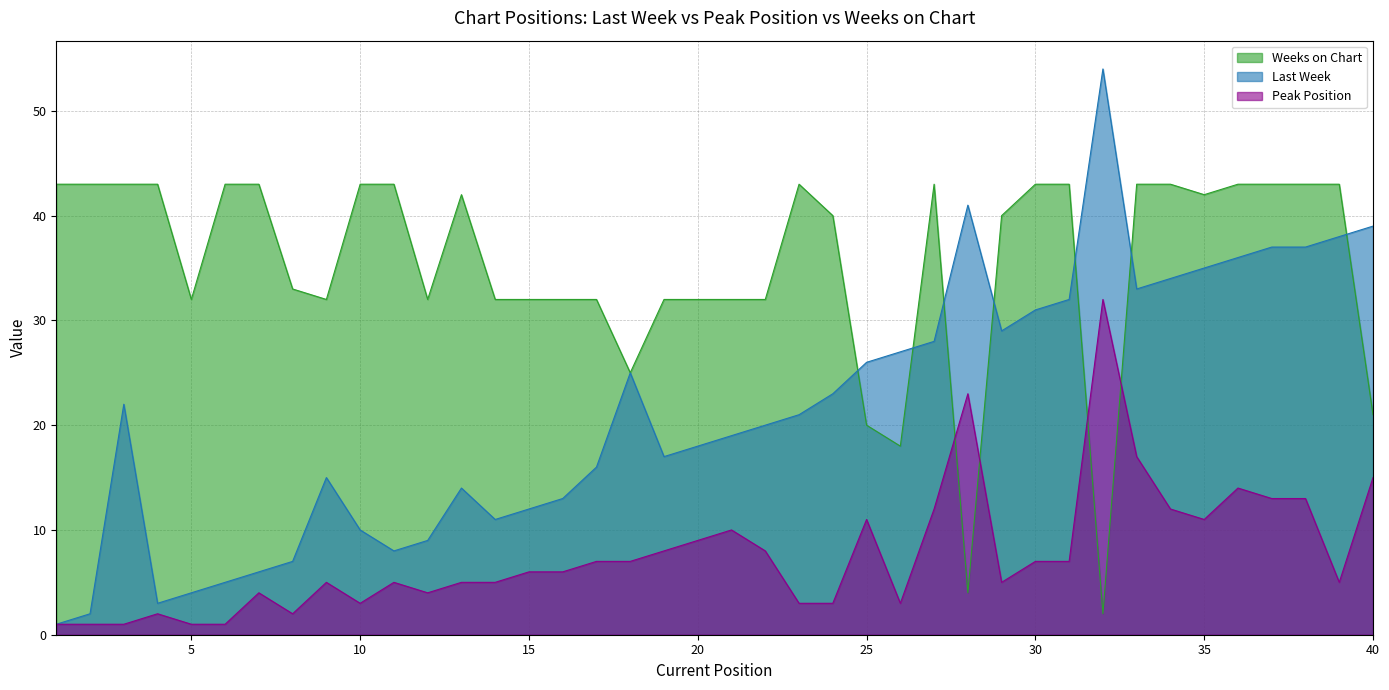

At which label is Weeks on Chart closest to 22?

40